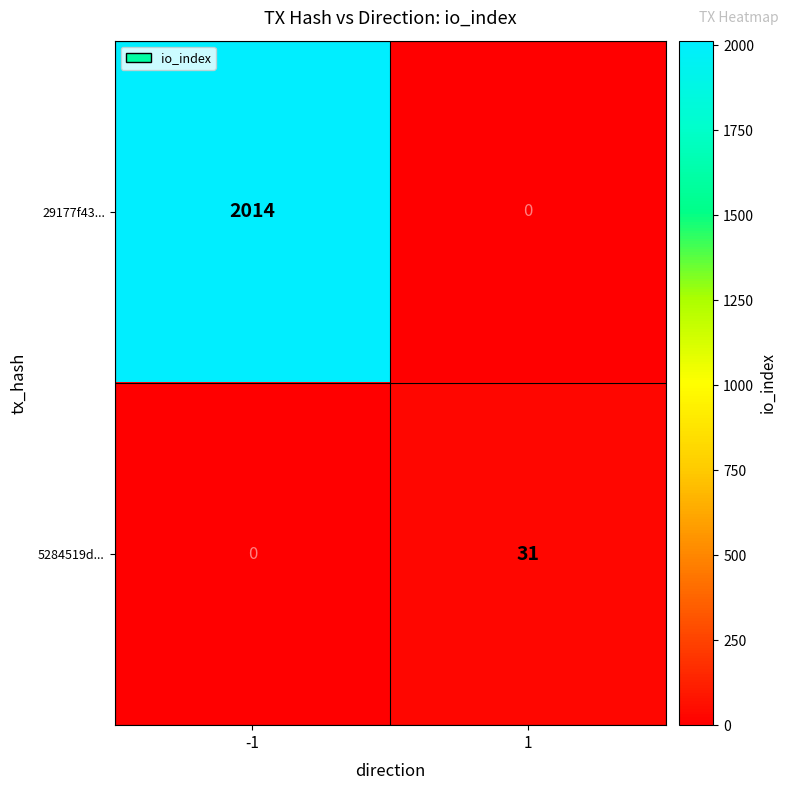

Reading left to right, transcribe all the data shown in this chart.

29177f43...: 2014	0
5284519d...: 0	31